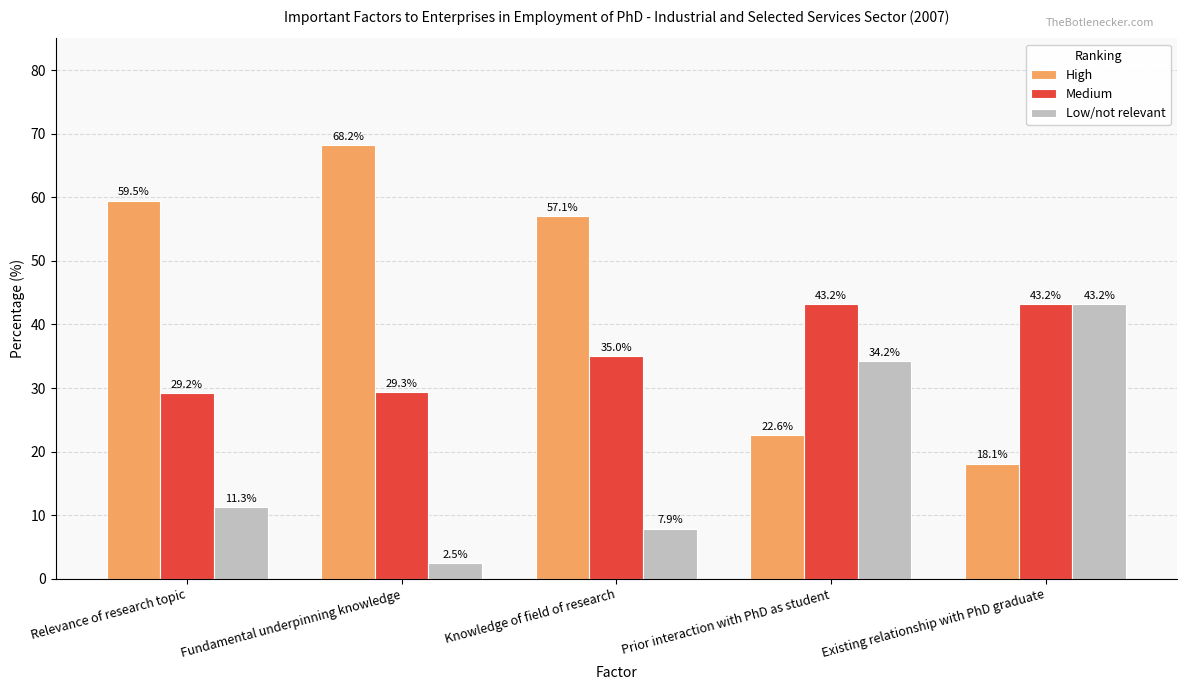

Reading right to left, extract all data points from this chart.

High: 18.1	22.6	57.1	68.2	59.5
Medium: 43.2	43.2	35.0	29.3	29.2
Low/not relevant: 43.2	34.2	7.9	2.5	11.3